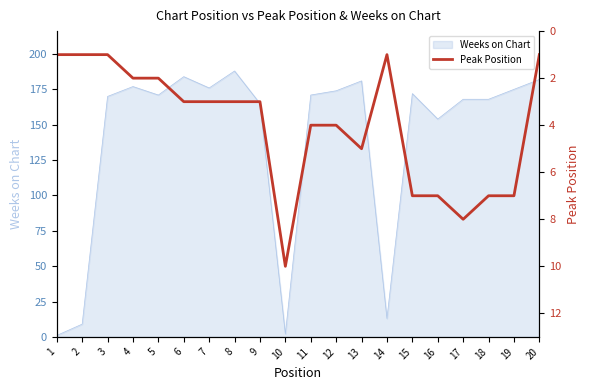

The Weeks on Chart series shows 303 at 11. True or false?

False